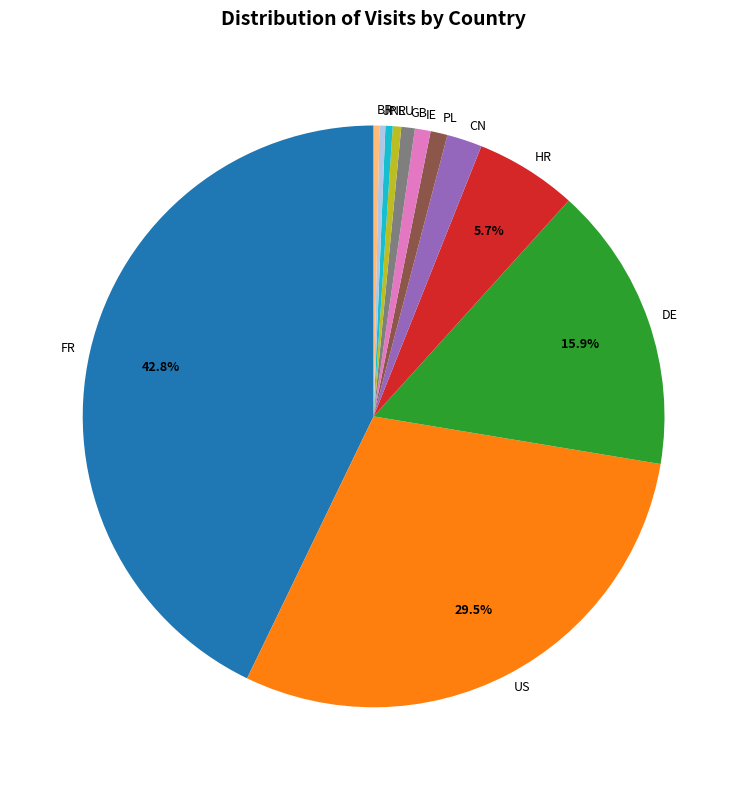

To the nearest percent, what is the combined percentage of RU and BR?

1%